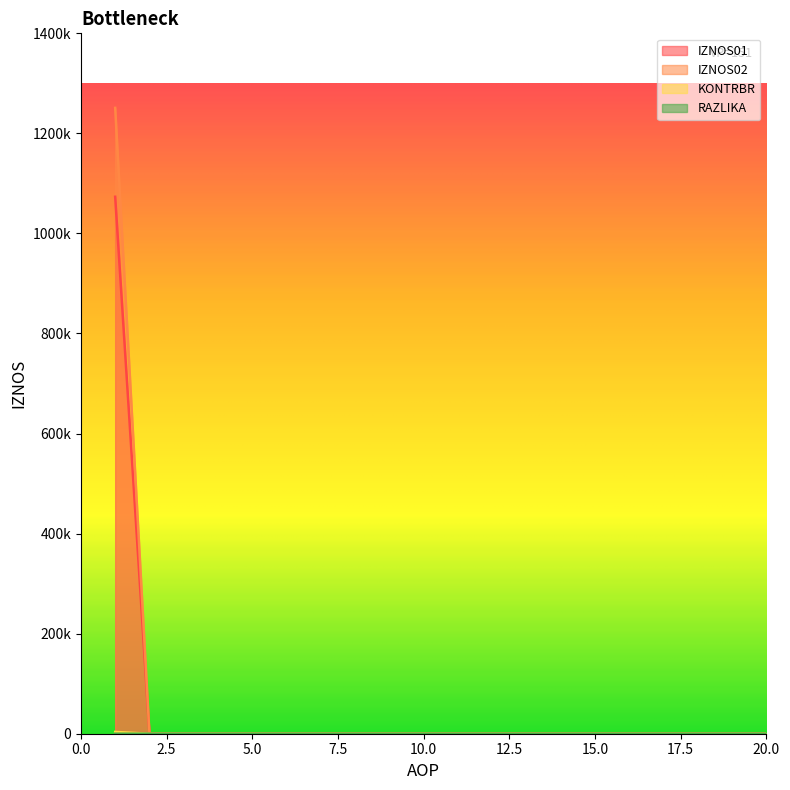

How many RAZLIKA values are between 0 and 1?

20